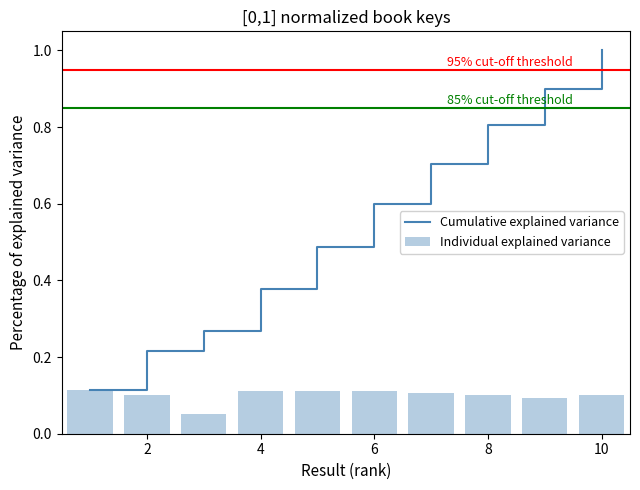

What is the average value of the Individual explained variance series?

0.1